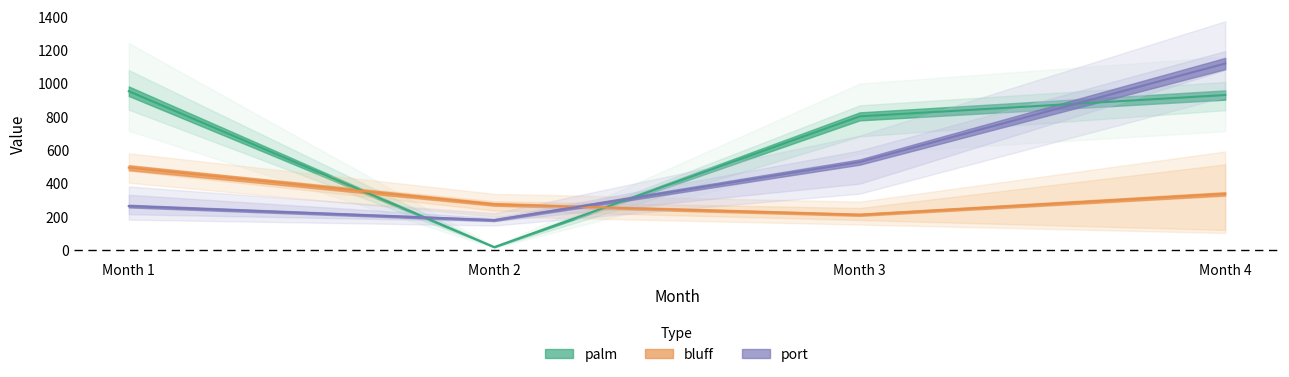

Is the value of palm at 2 greater than the value of bluff at 10?

Yes